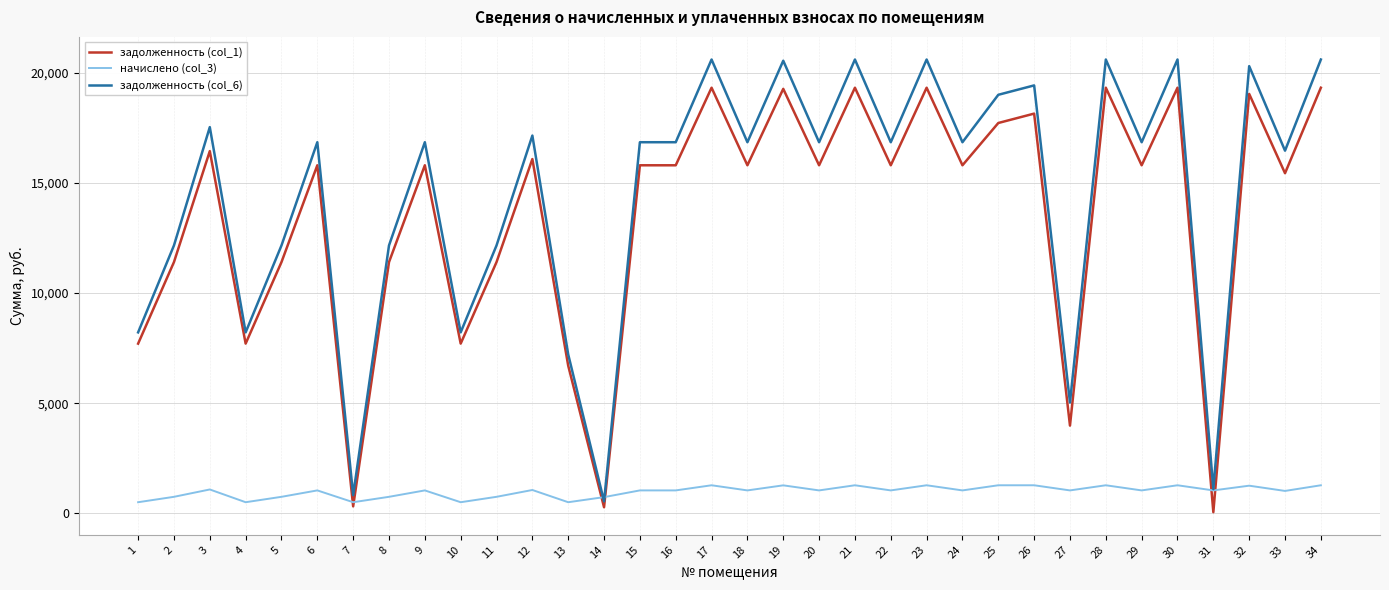

How many lines are shown in the chart?

3